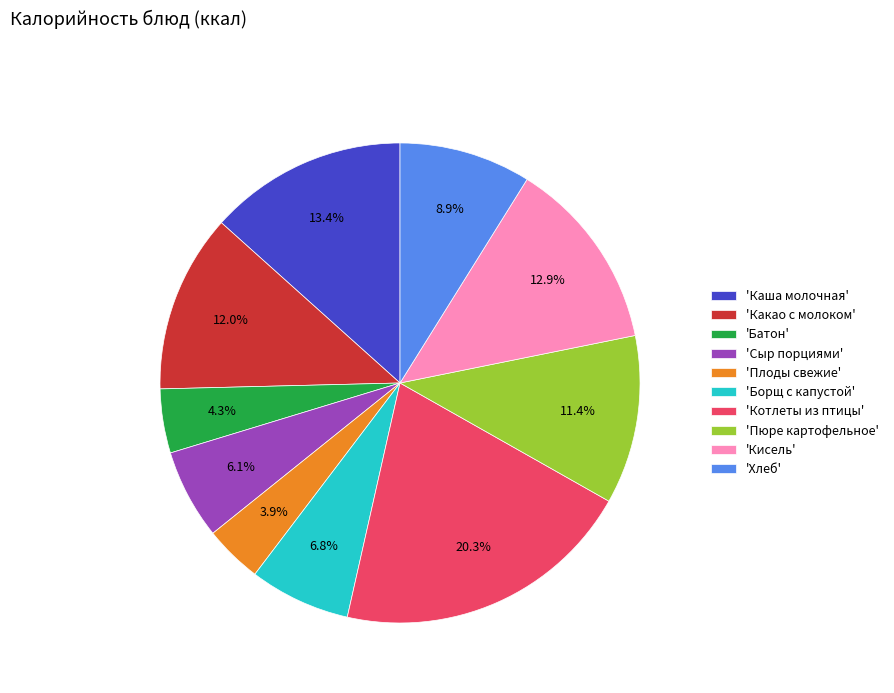

What is the ratio of the value at 'Плоды свежие' to the value at 'Сыр порциями'?

0.6